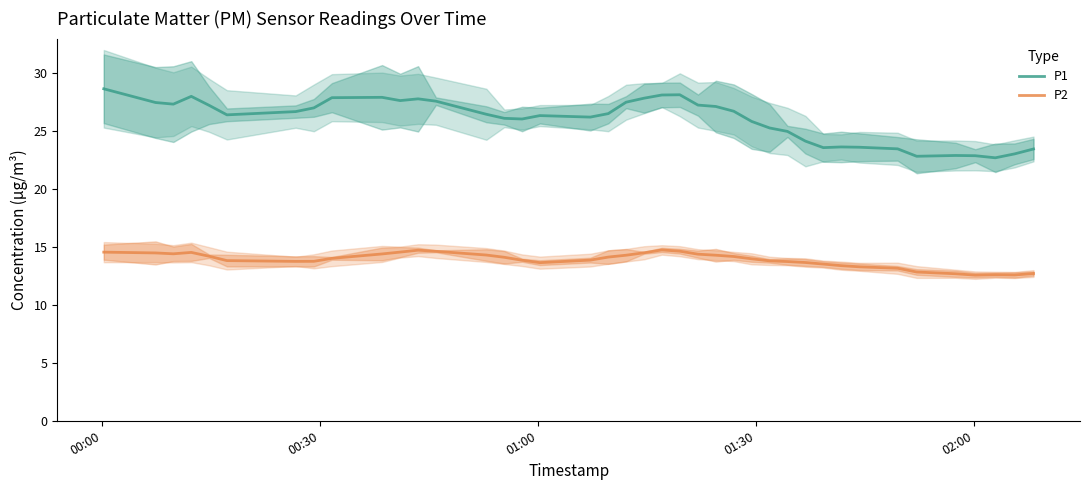

True or false: P2 and P1 cross at least once.

False